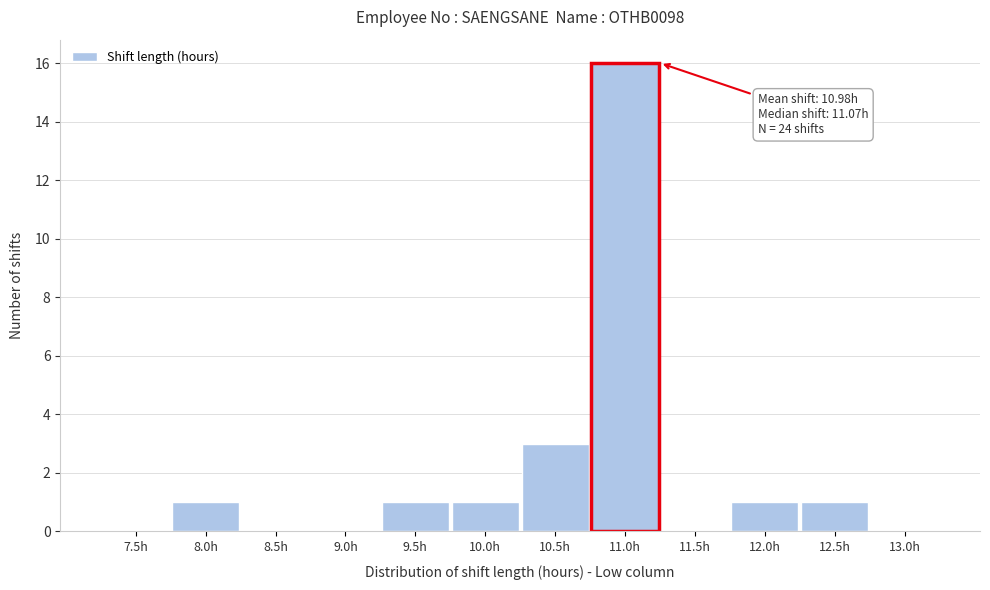

Reading left to right, extract all data points from this chart.

7.5h=0	8.0h=1	8.5h=0	9.0h=0	9.5h=1	10.0h=1	10.5h=3	11.0h=16	11.5h=0	12.0h=1	12.5h=1	13.0h=0